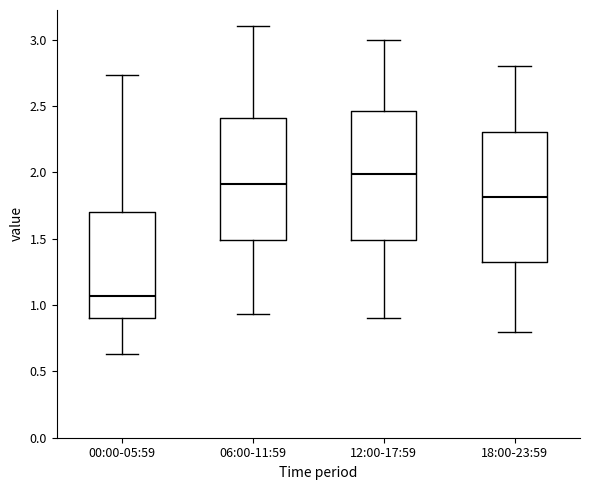

Where does the median line of the box for 00:00-05:59 sit on the y-axis? The values are not printed on the chart, so give them approximately, as read against the axis.

1.05